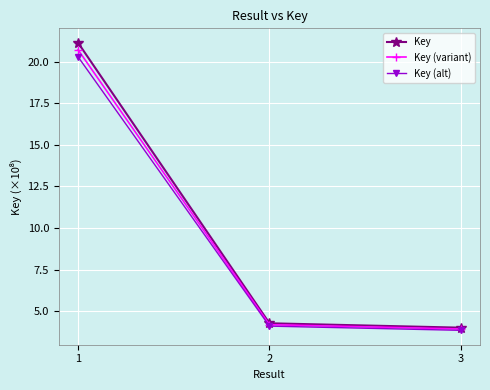

Which series has the largest range (max minus min)?

Key